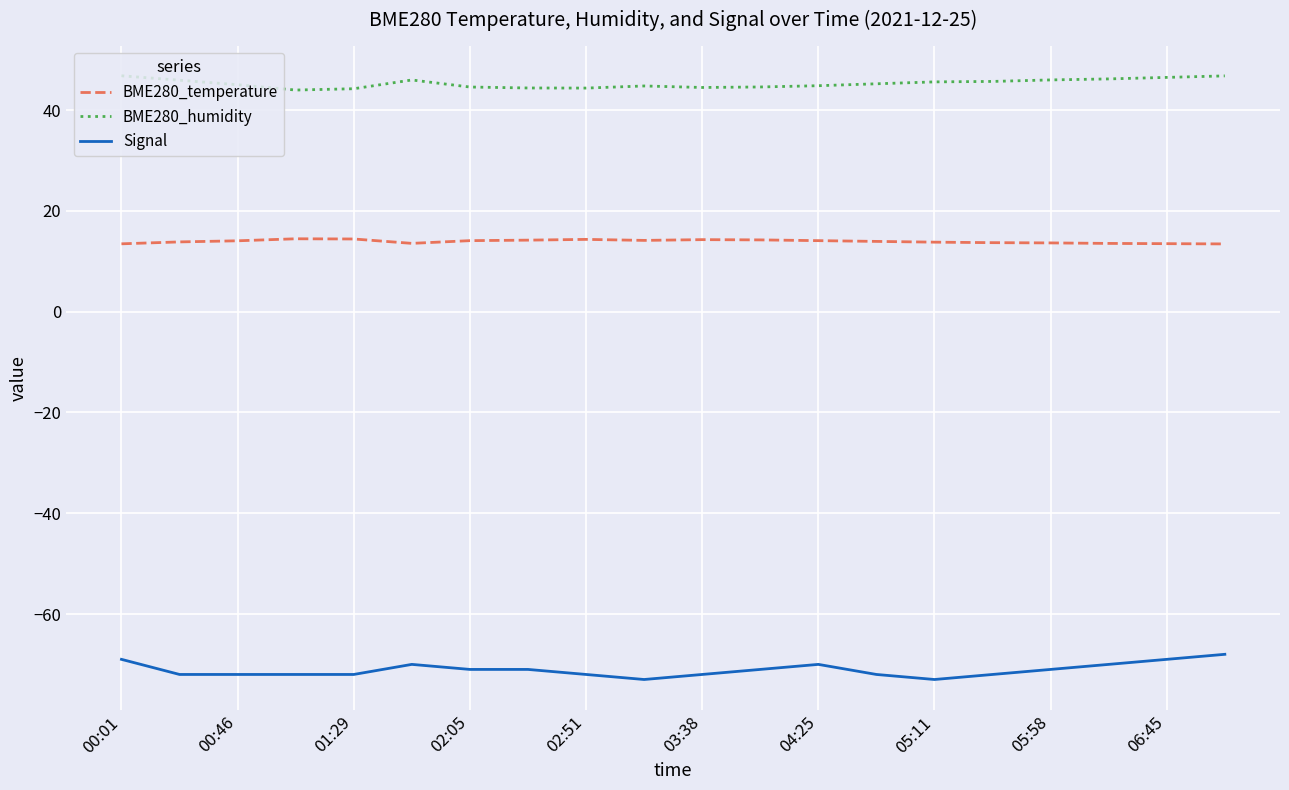

List the series in order of their peak value, lowest first.

Signal, BME280_temperature, BME280_humidity